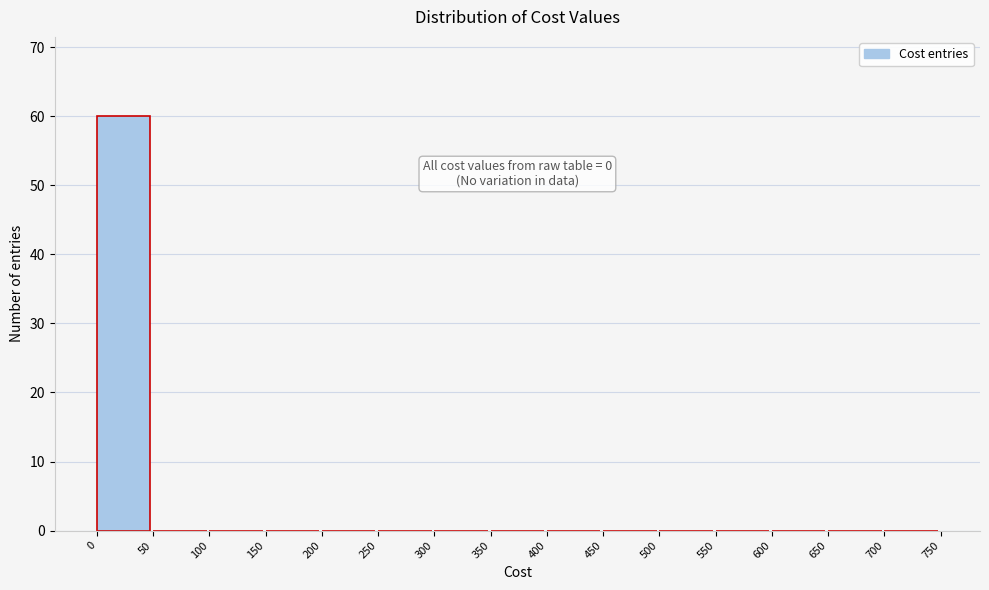

Which range on the x-axis has the tallest bar?

0 to 50